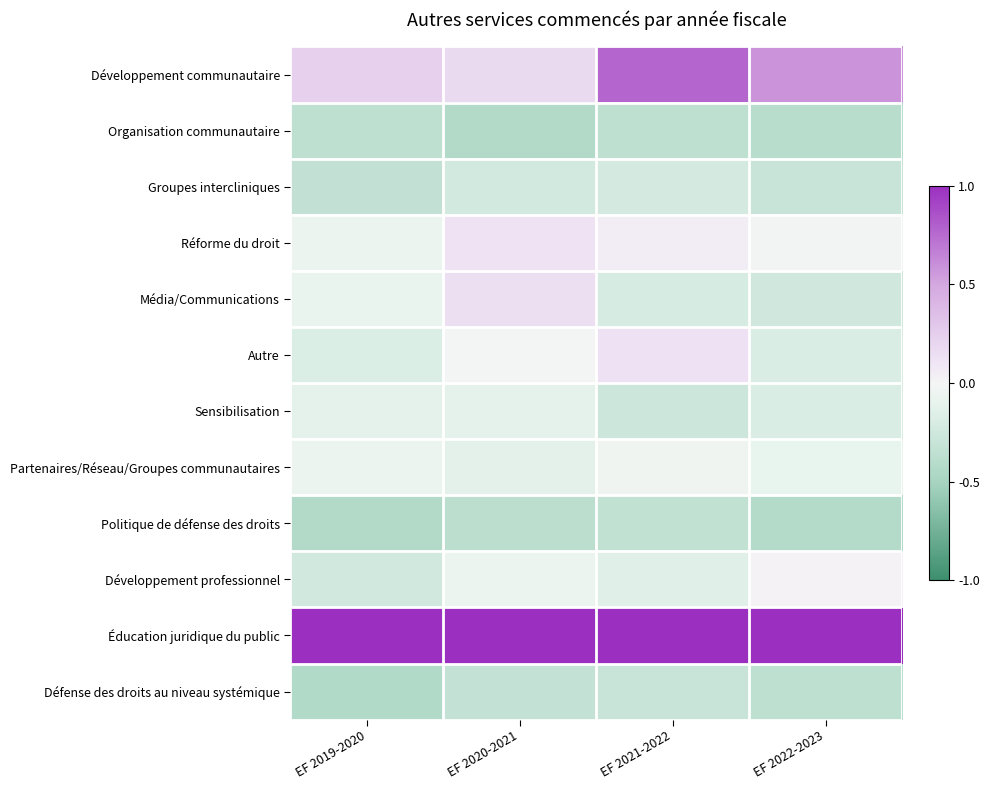

At which category is the sum across all series the highest?

EF 2021-2022